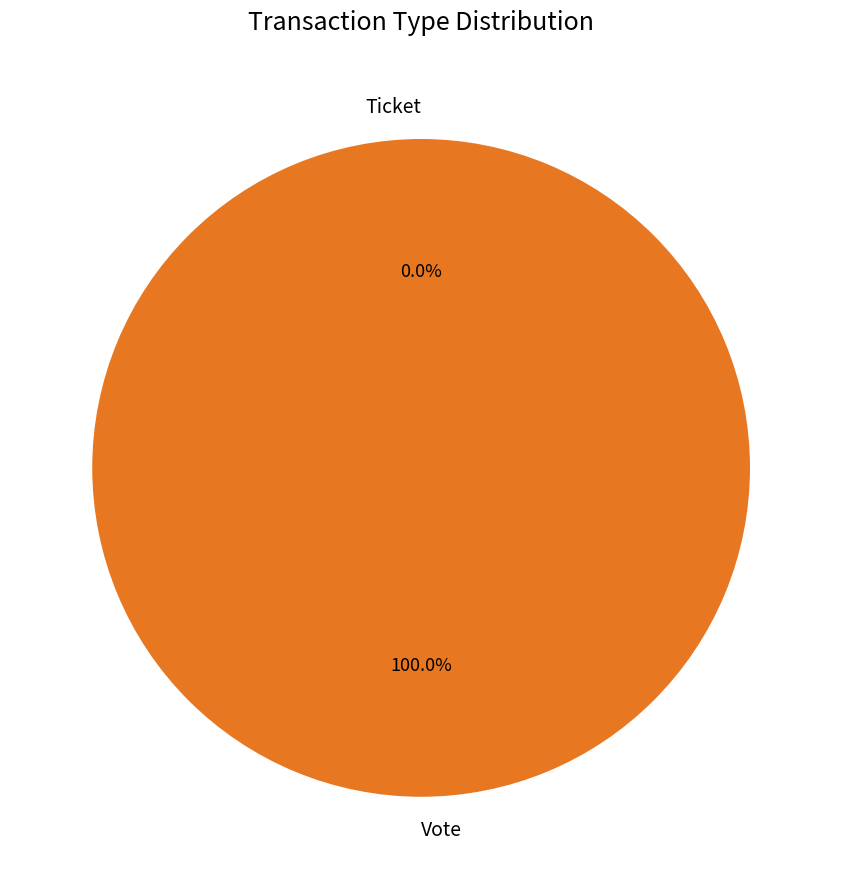

Rank the categories by value from highest to lowest.

Vote, Ticket